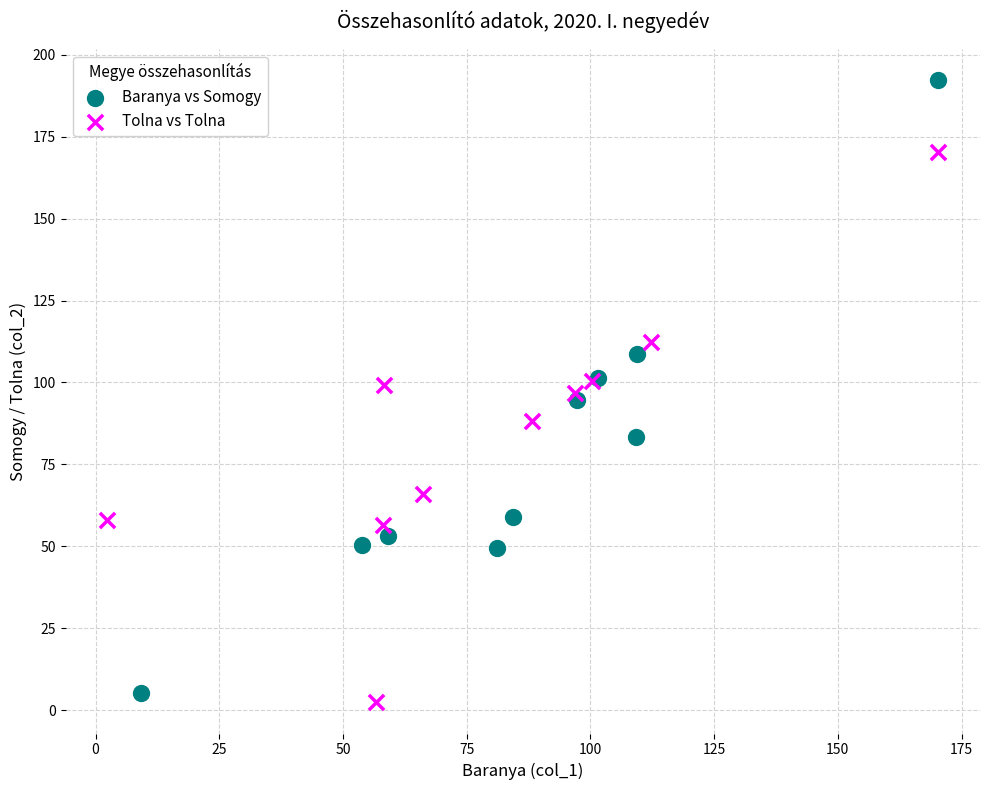

Which series reaches the maximum Y coordinate?

Baranya vs Somogy